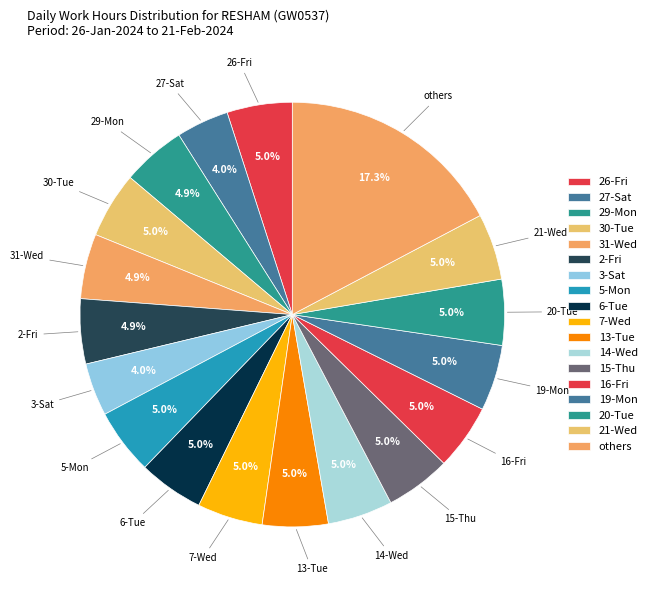

To the nearest percent, what is the average slice percentage?

5%